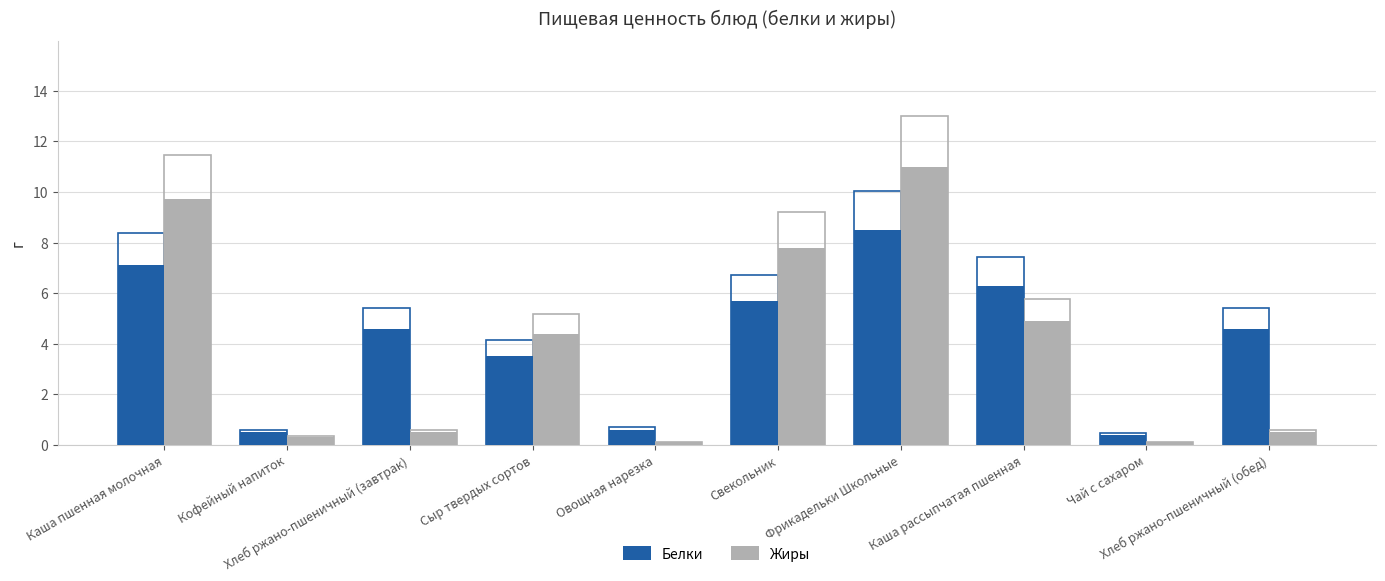

Rank the series by their average value, from lowest to highest.

Жиры, Белки